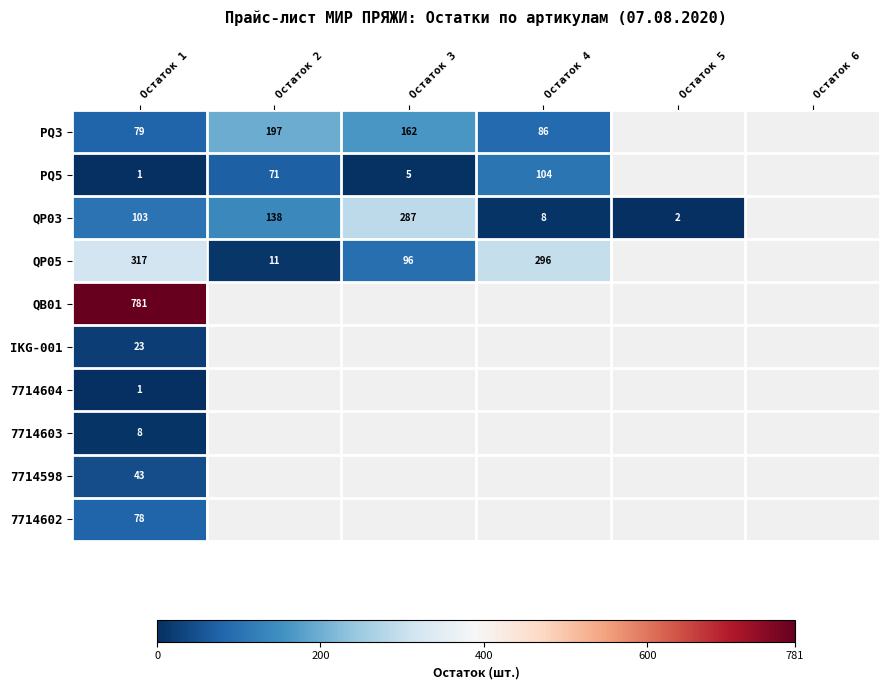

The value of QP03 at Остаток 2 is 196.4. True or false?

False